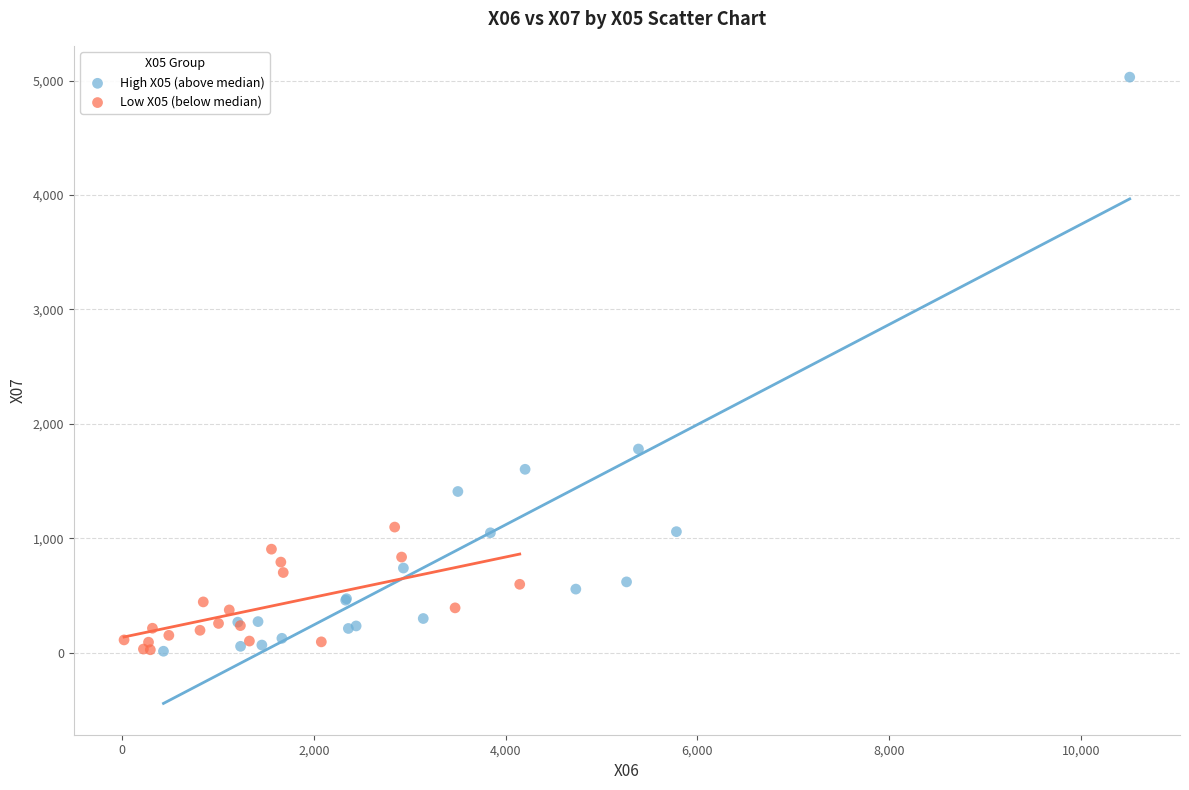

What are all the series names shown in the legend?

High X05 (above median), Low X05 (below median)